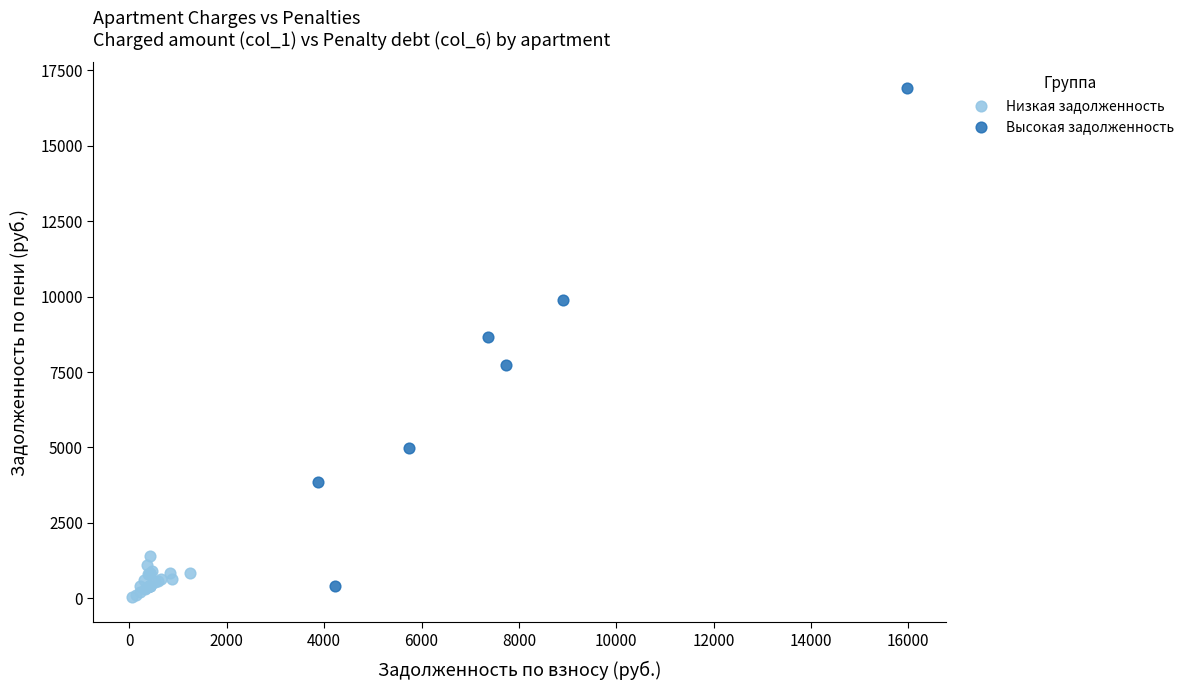

Which series has the widest spread of Y values?

Высокая задолженность